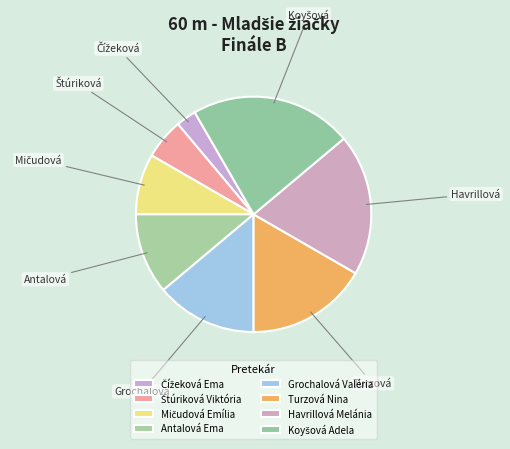

Approximately how many times larger is the value at Grochalová Valéria compared to Turzová Nina?

0.8